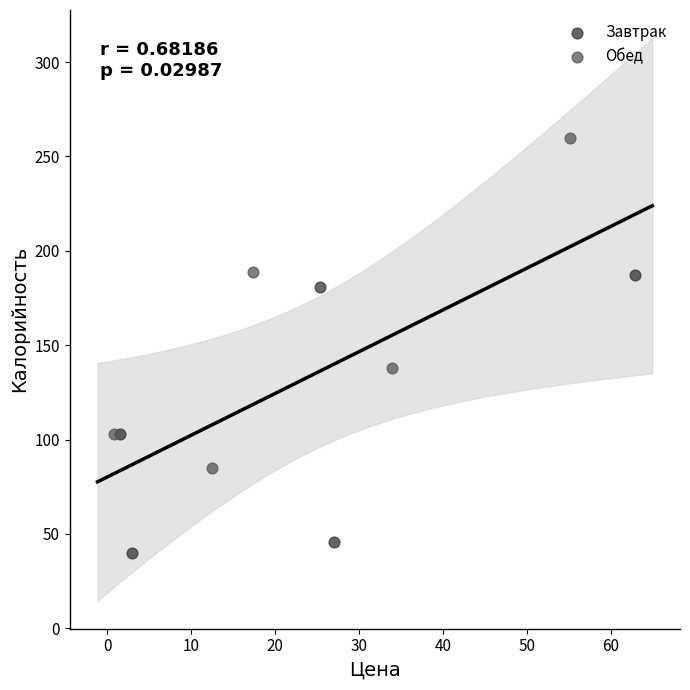

Which series reaches the maximum Y coordinate?

Обед